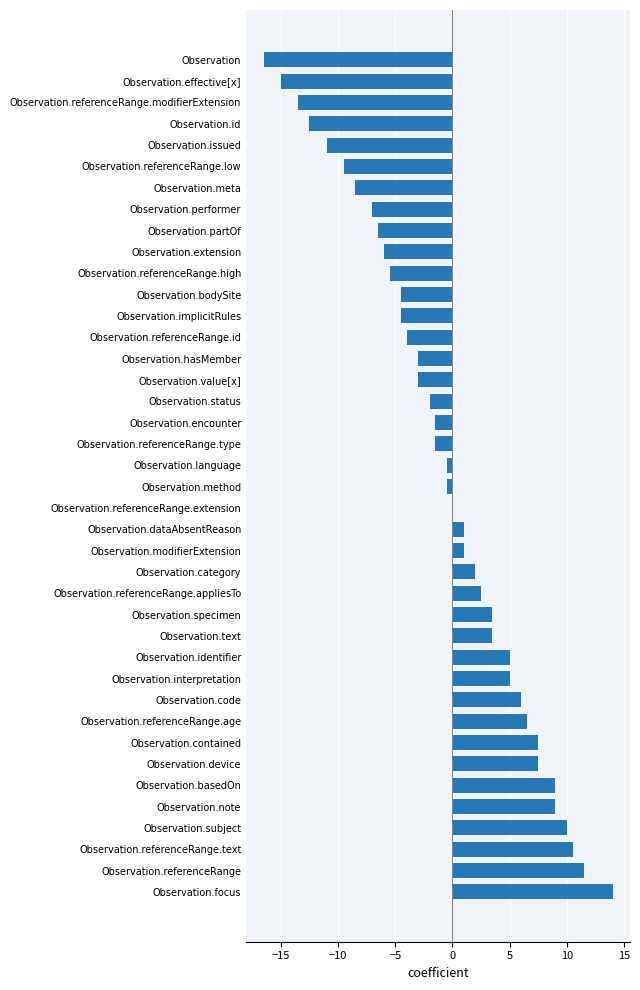

What is the change in value from Observation.subject to Observation.partOf?

-16.5